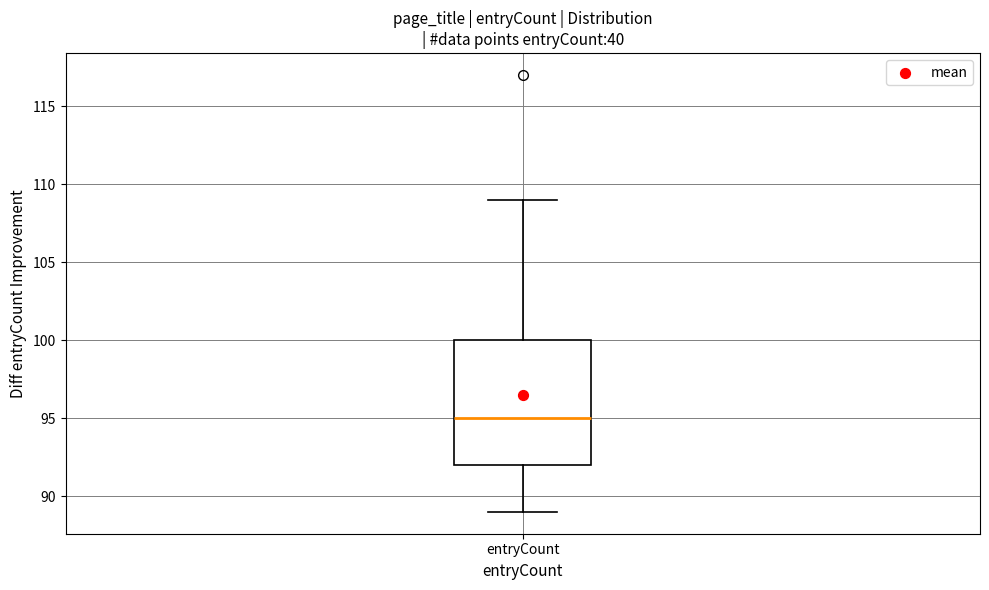

Where is the lower edge of the box for entryCount on the y-axis? The values are not printed on the chart, so give them approximately, as read against the axis.

92